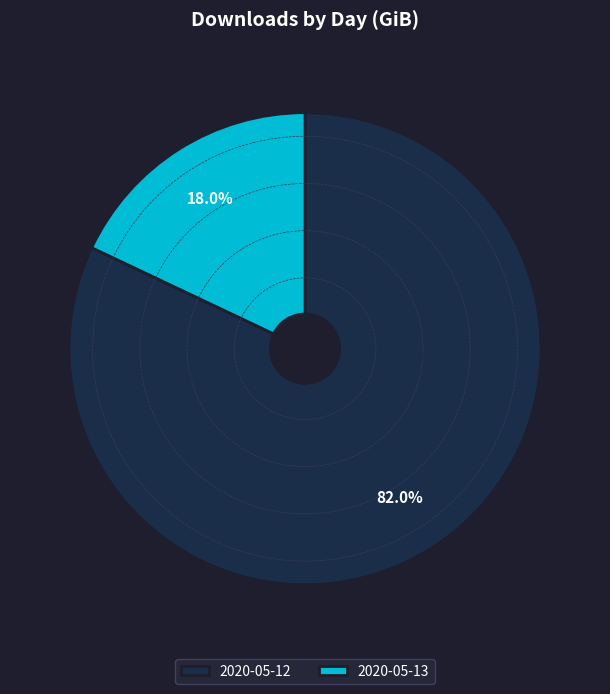

Do 2020-05-13 and 2020-05-12 together represent more than half of the pie?

Yes